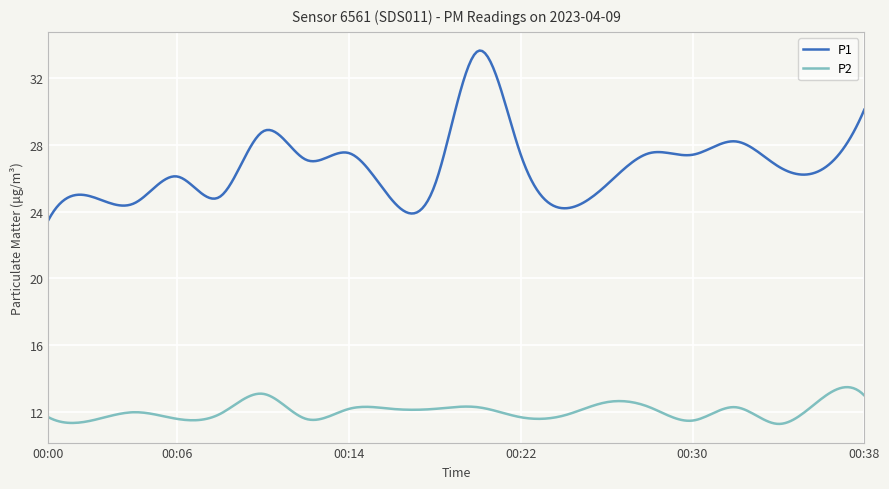

Which series has the largest range (max minus min)?

P1